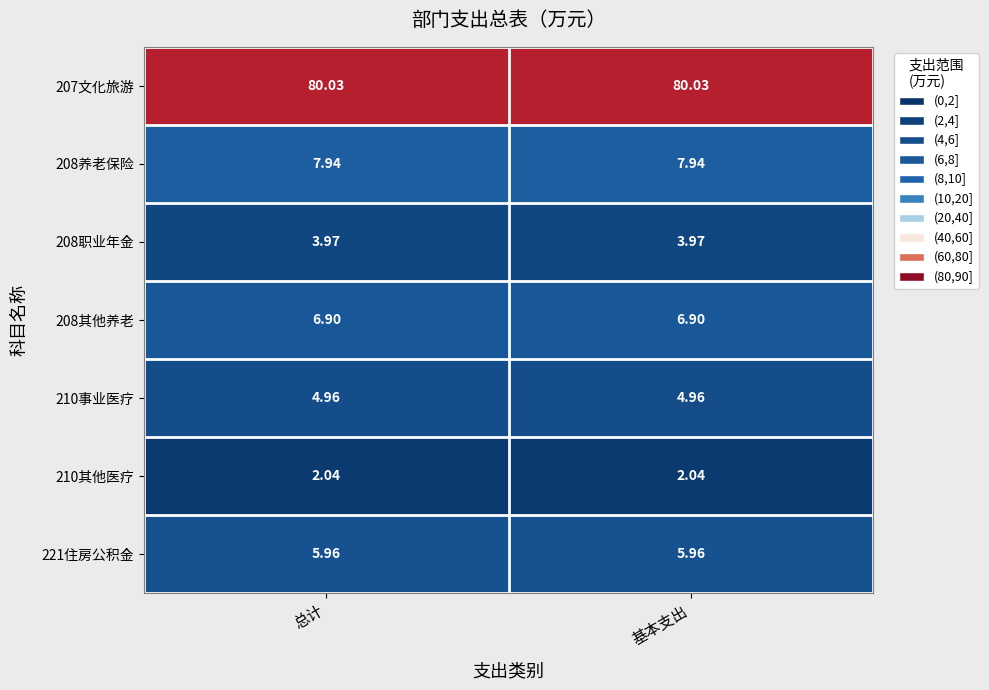

Rank the series at 总计 from highest to lowest value.

207文化旅游, 208养老保险, 208其他养老, 221住房公积金, 210事业医疗, 208职业年金, 210其他医疗